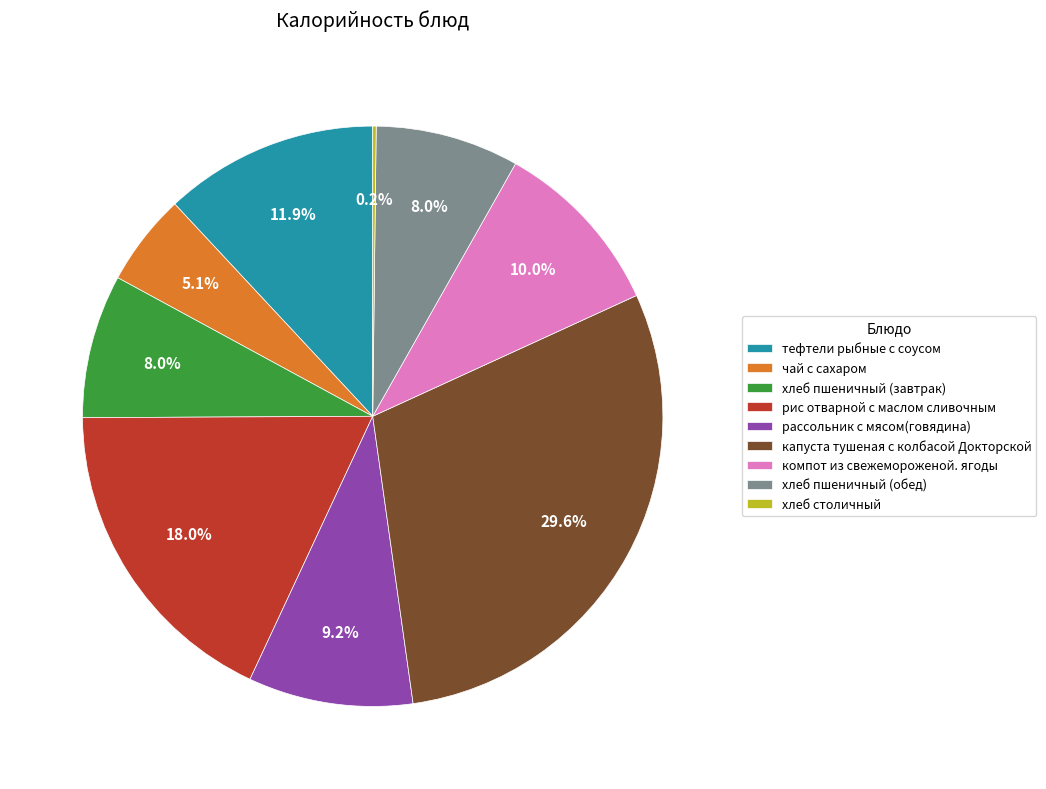

What is the ratio of the value at рис отварной с маслом сливочным to the value at тефтели рыбные с соусом?

1.5